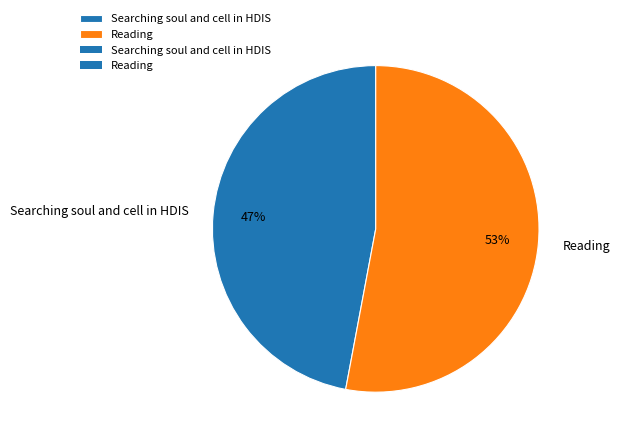

Does Searching soul and cell in HDIS account for over 50% of the chart?

No